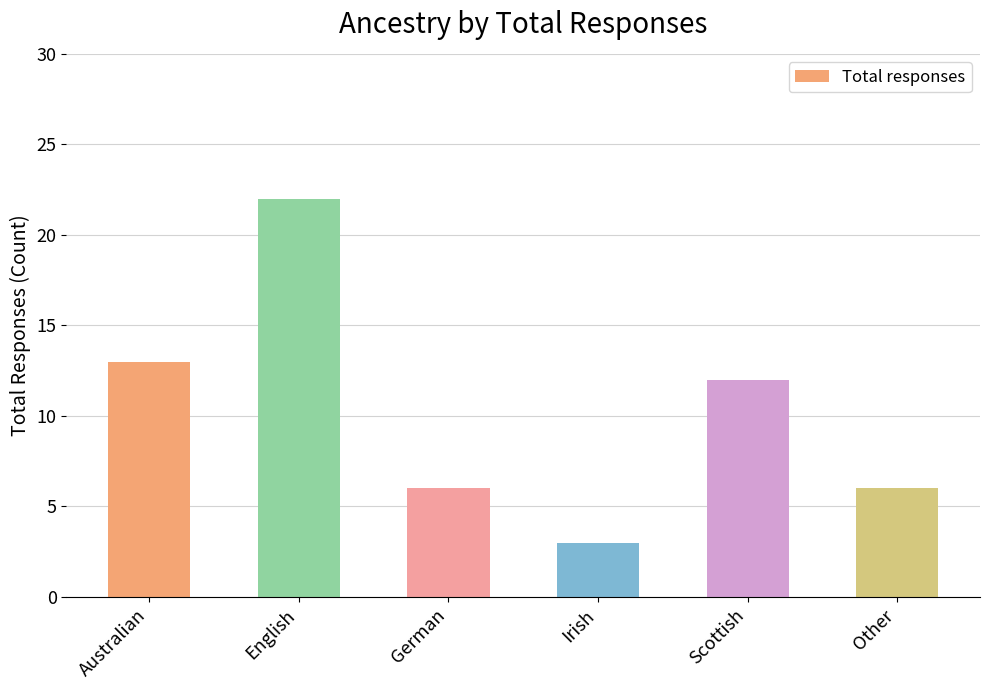

What is the label of the 2nd bar from the left?

English